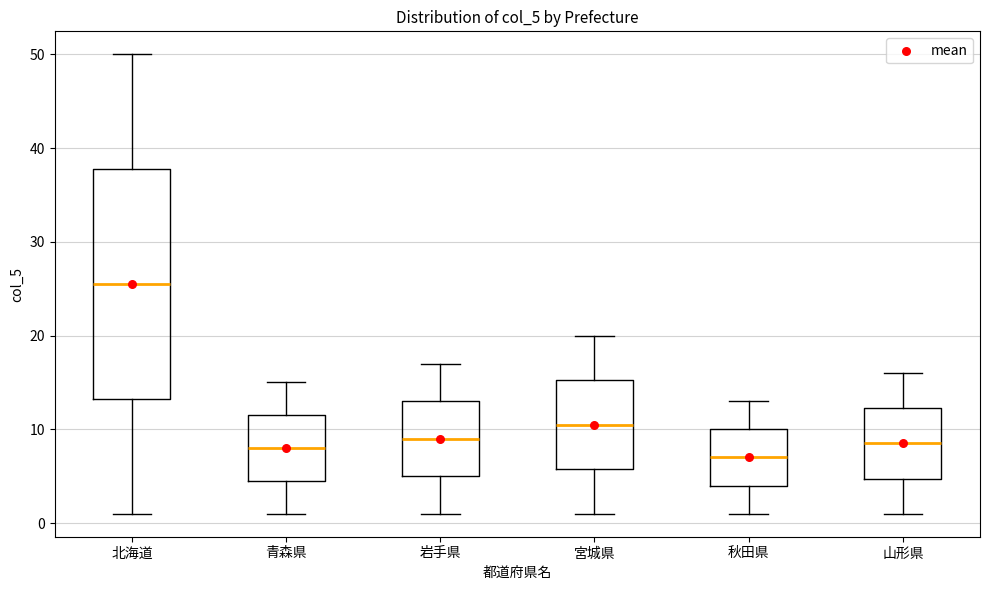

Reading left to right, transcribe this box plot: for each box, give where its median line is, the range the box spans, and where its two whiskers end, as read against the y-axis. The values are not printed on the chart, so give them approximately, as read against the axis.

北海道: median 26, box 13 to 38, whiskers 1 to 50
青森県: median 8, box 5 to 12, whiskers 1 to 15
岩手県: median 9, box 5 to 13, whiskers 1 to 17
宮城県: median 11, box 6 to 15, whiskers 1 to 20
秋田県: median 7, box 4 to 10, whiskers 1 to 13
山形県: median 9, box 5 to 12, whiskers 1 to 16